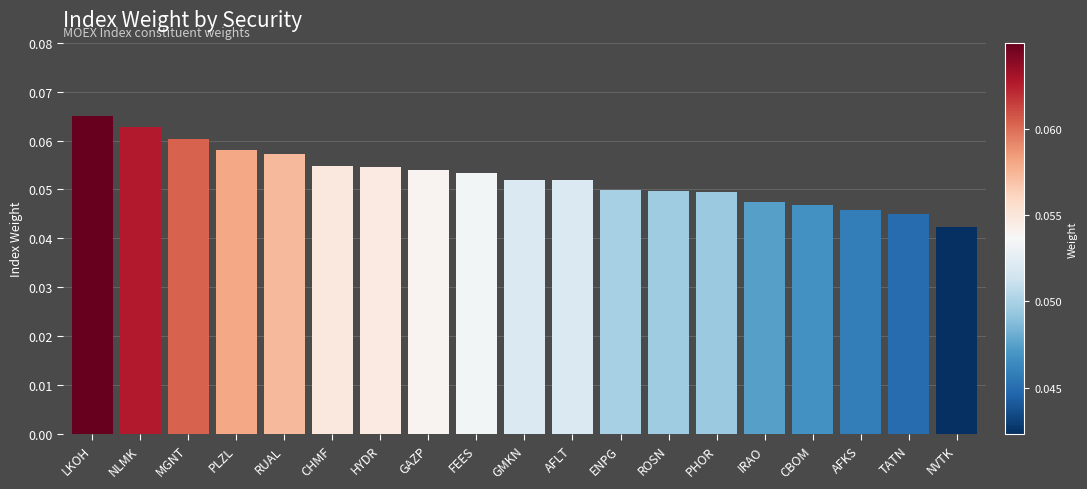

The value at PLZL is 0.0. True or false?

False